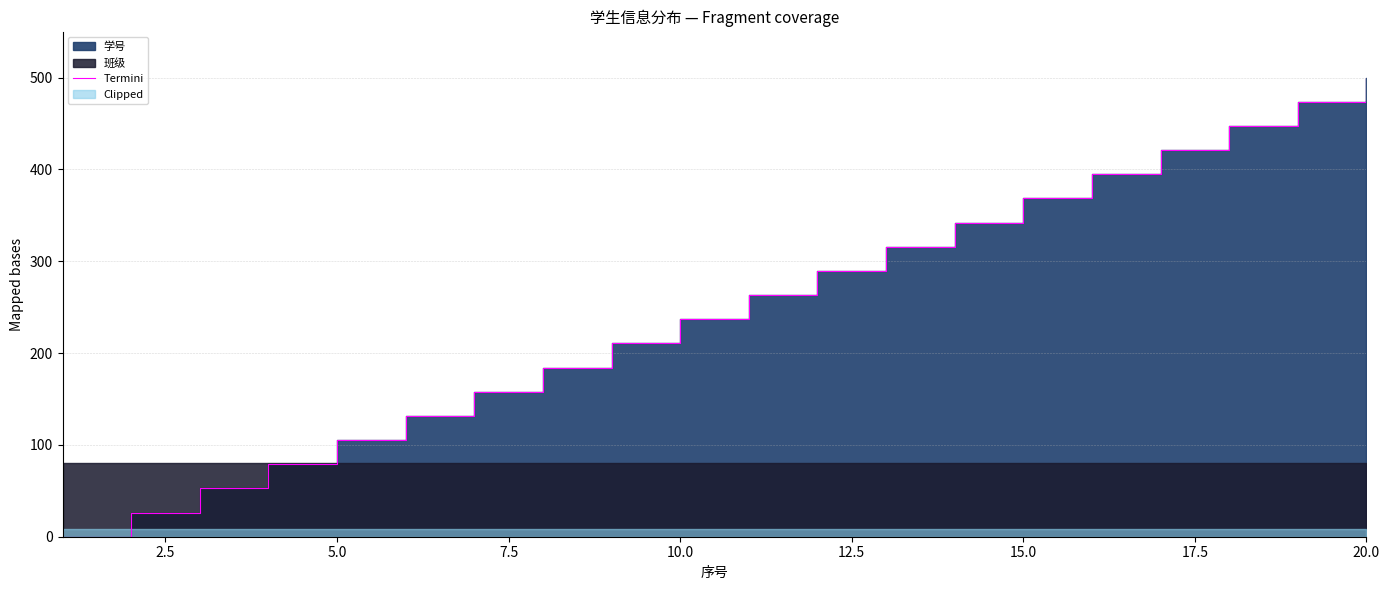

Does the chart have visible grid lines?

Yes